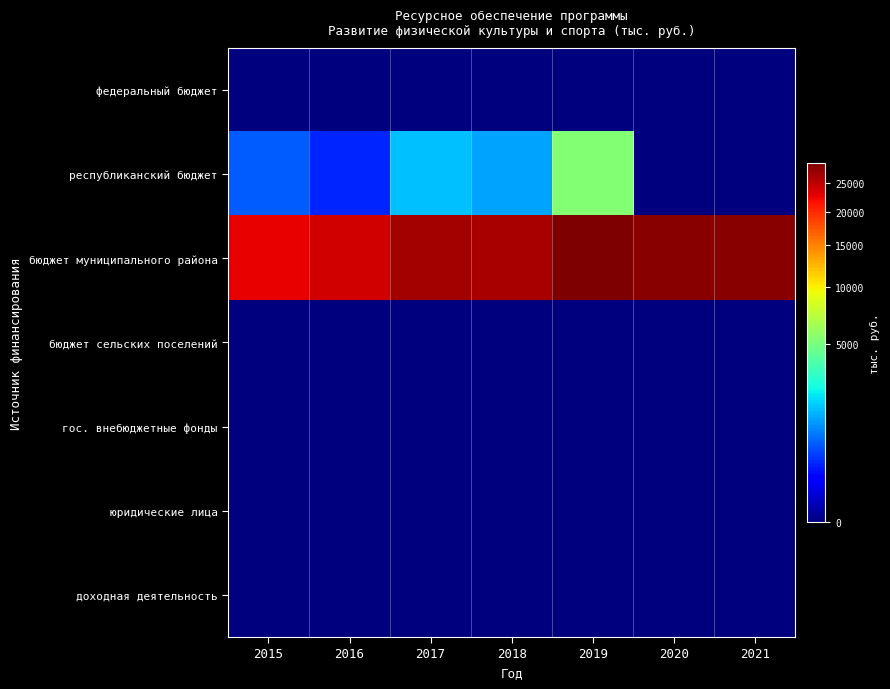

Reading left to right, extract all data points from this chart.

федеральный бюджет: 2015=0.0	2016=0.0	2017=0.0	2018=0.0	2019=0.0	2020=0.0	2021=0.0
республиканский бюджет: 2015=640.0	2016=300.0	2017=1577.1	2018=1261.0	2019=5369.6	2020=0.0	2021=0.0
бюджет муниципального района: 2015=22719.6	2016=23813.4	2017=26525.3	2018=26192.7	2019=28775.2	2020=28051.3	2021=28051.3
бюджет сельских поселений: 2015=0.0	2016=0.0	2017=0.0	2018=0.0	2019=0.0	2020=0.0	2021=0.0
гос. внебюджетные фонды: 2015=0.0	2016=0.0	2017=0.0	2018=0.0	2019=0.0	2020=0.0	2021=0.0
юридические лица: 2015=0.0	2016=0.0	2017=0.0	2018=0.0	2019=0.0	2020=0.0	2021=0.0
доходная деятельность: 2015=0.0	2016=0.0	2017=0.0	2018=0.0	2019=0.0	2020=0.0	2021=0.0